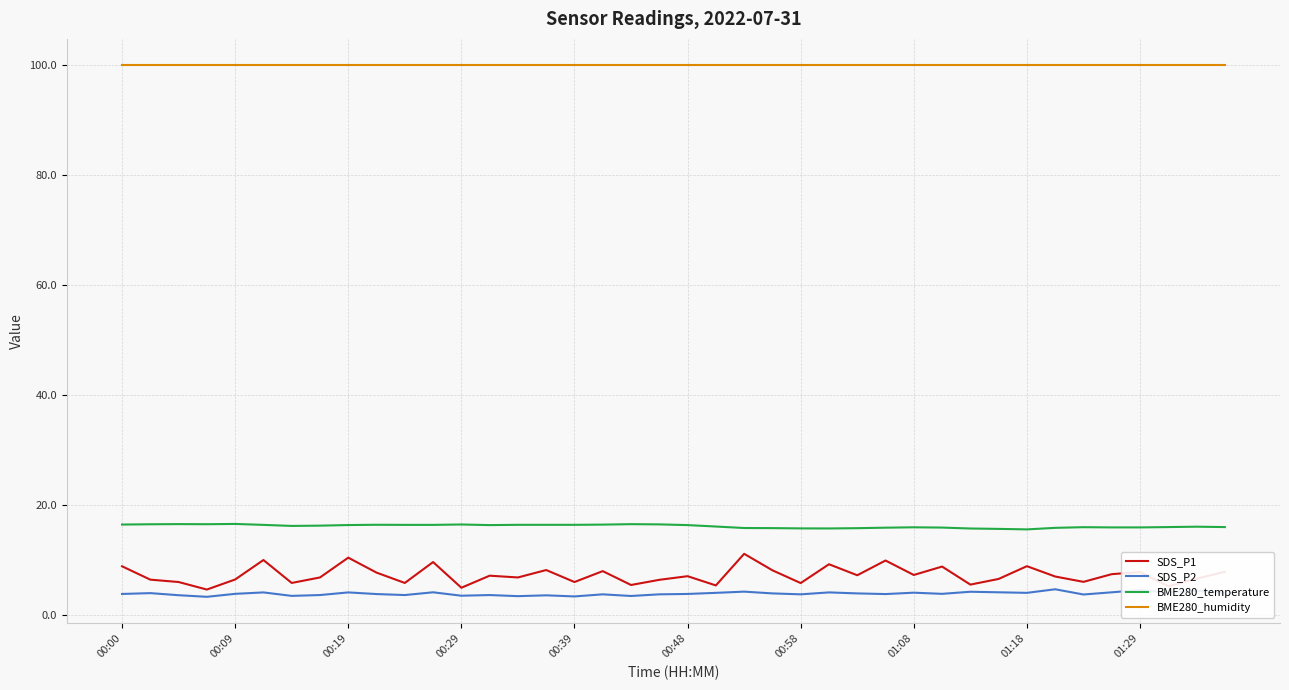

What is the highest value of the SDS_P1 series?

11.2